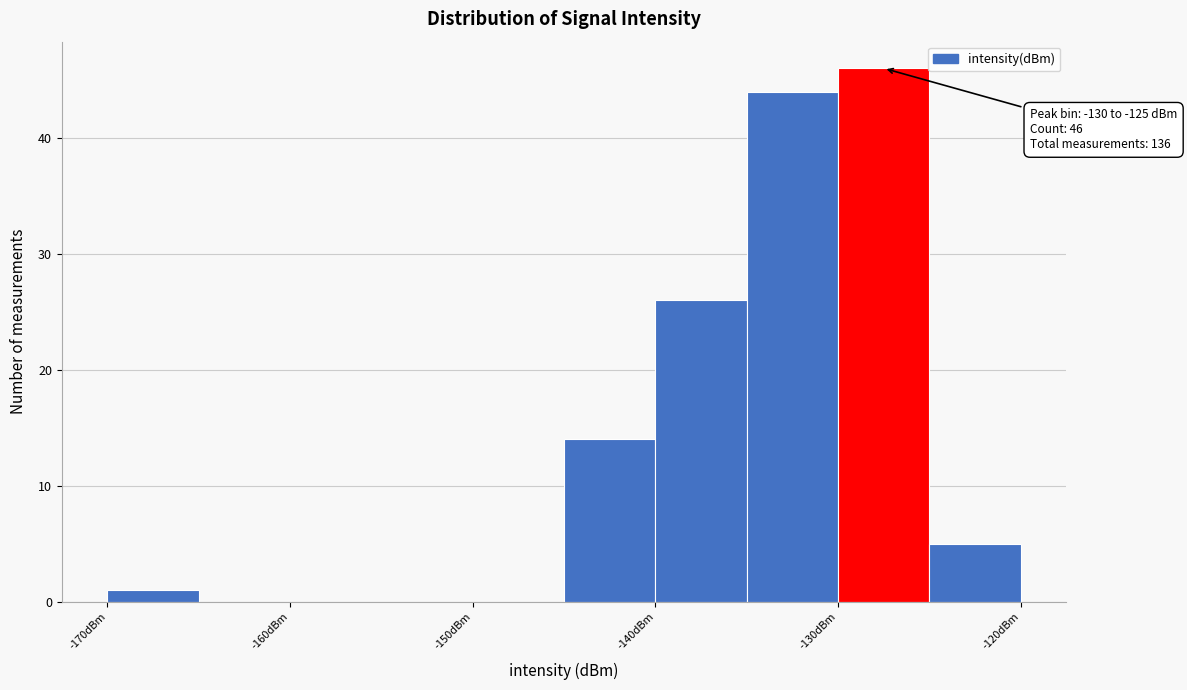

Over which range of the x-axis is the bar tallest?

-130 to -125